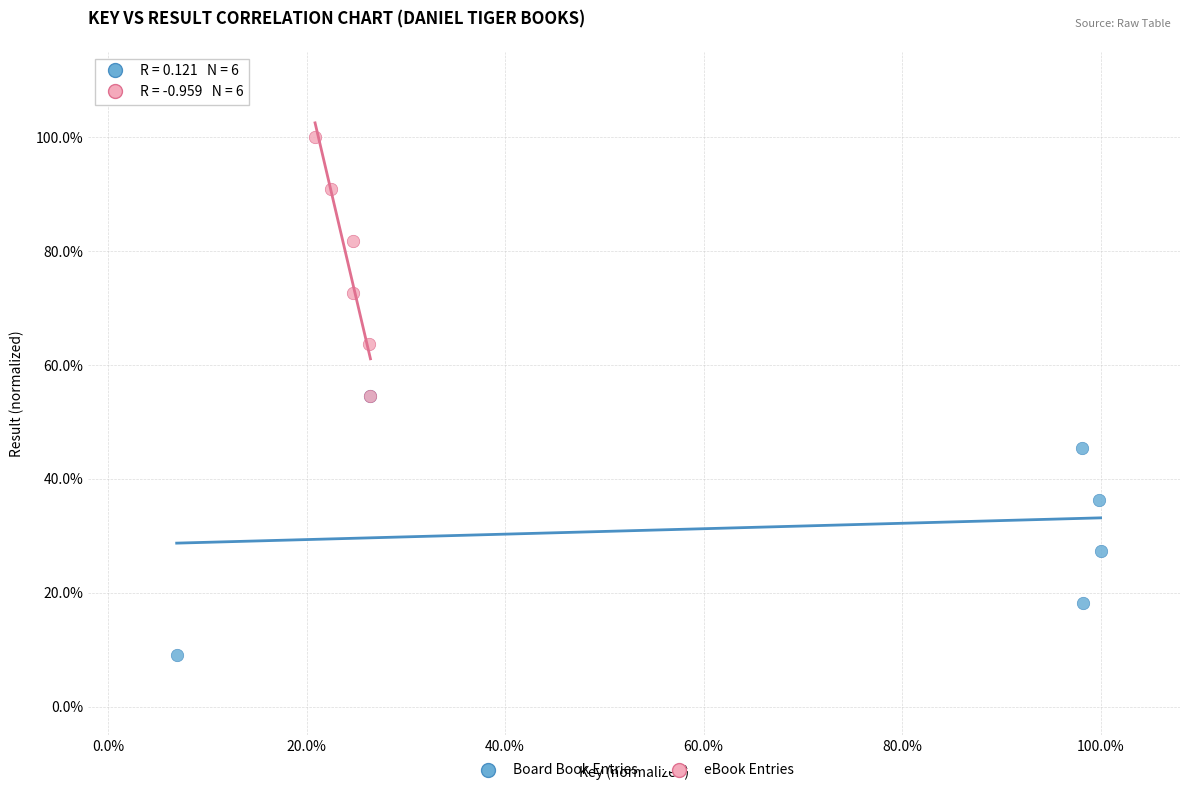

What are all the series names shown in the legend?

Board Book Entries, eBook Entries